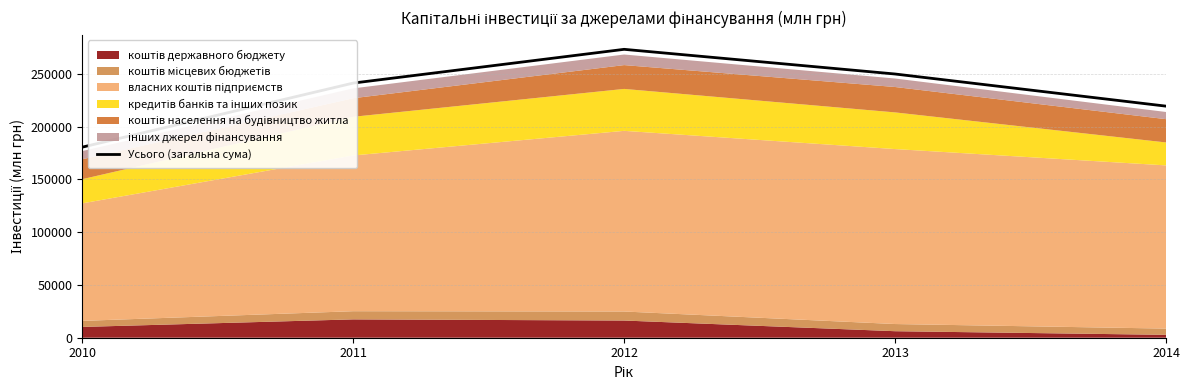

What is the value of the 2nd point from the left?

241286.0